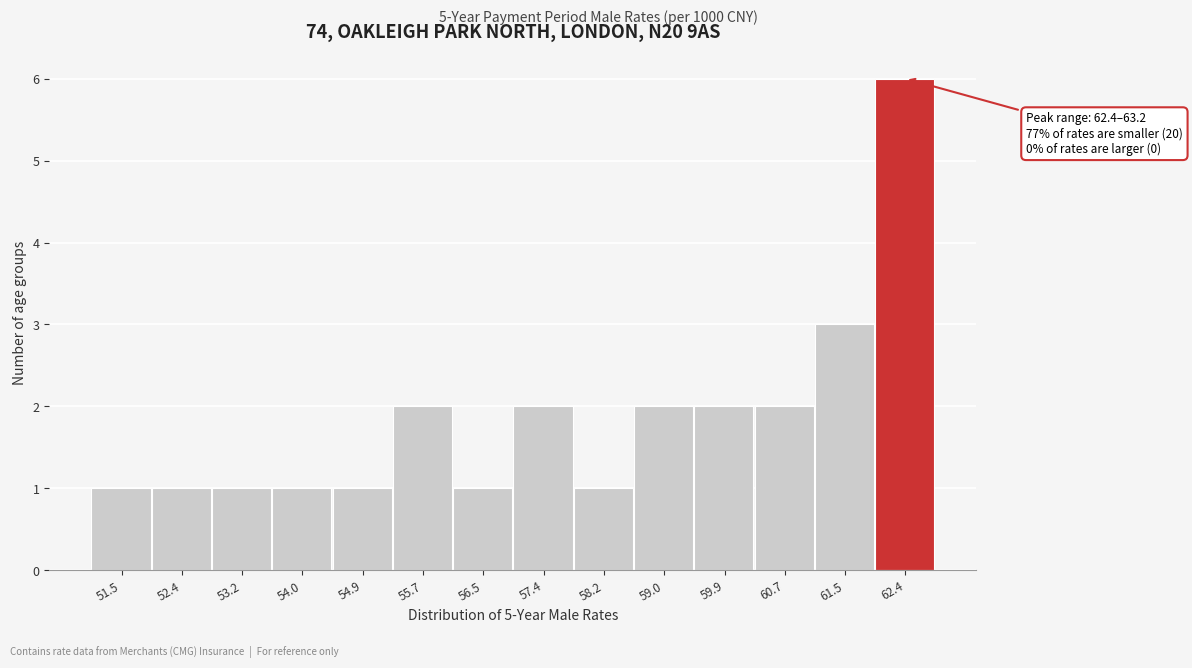

Reading left to right, transcribe all the data shown in this chart.

51.5=1	52.4=1	53.2=1	54.0=1	54.9=1	55.7=2	56.5=1	57.4=2	58.2=1	59.0=2	59.9=2	60.7=2	61.5=3	62.4=6